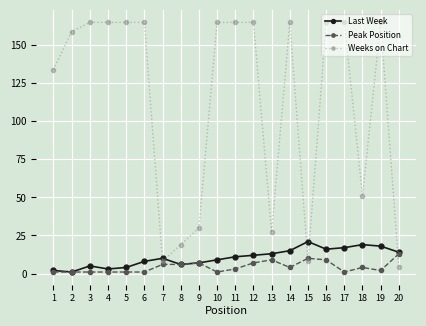

Reading right to left, list all the values displayed in this chart.

Last Week: 14	18	19	17	16	21	15	13	12	11	9	7	6	10	8	4	3	5	1	2
Peak Position: 13	2	4	1	9	10	4	9	7	3	1	7	6	6	1	1	1	1	1	1
Weeks on Chart: 4	165	51	165	165	8	165	27	165	165	165	30	19	8	165	165	165	165	159	134